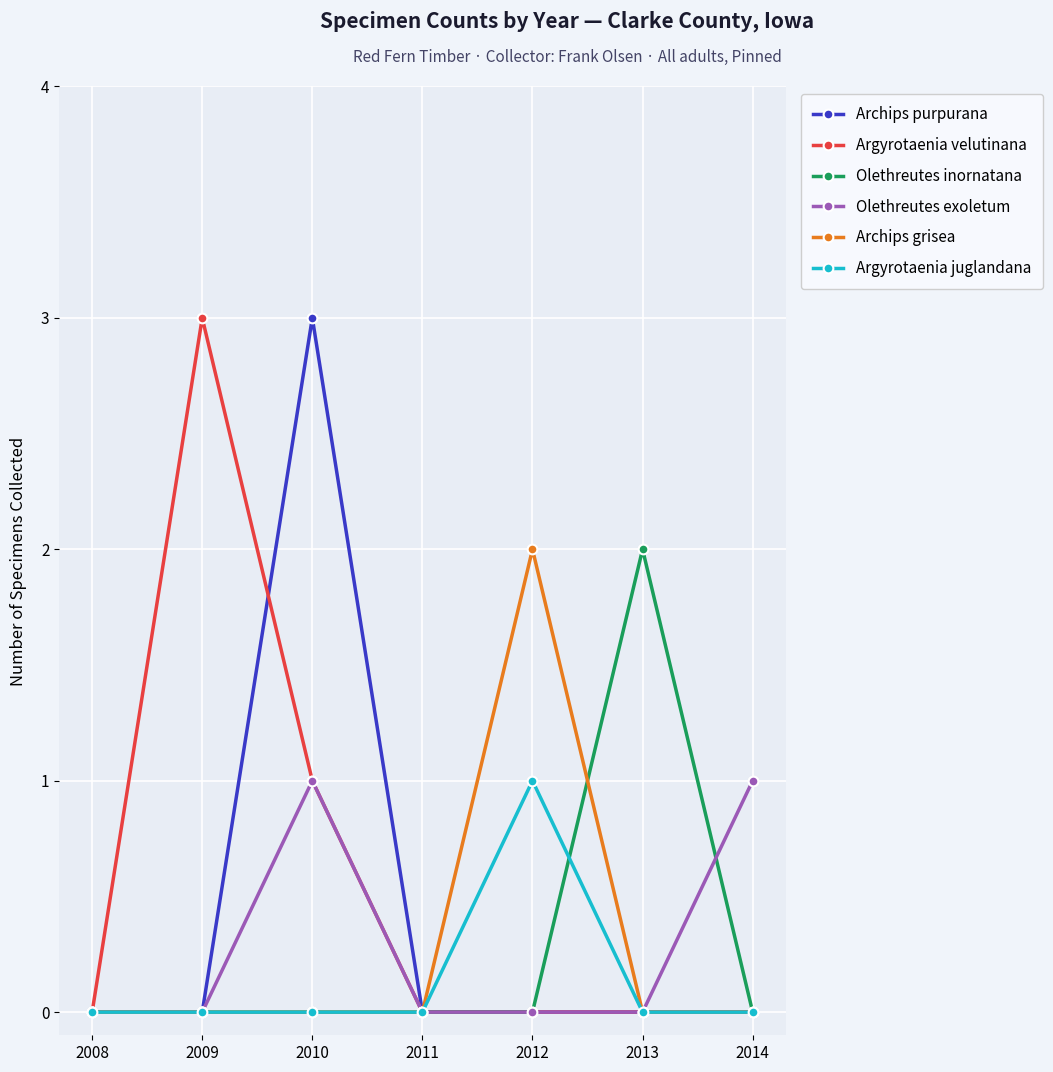

Where is the first local maximum for Olethreutes exoletum?

2010